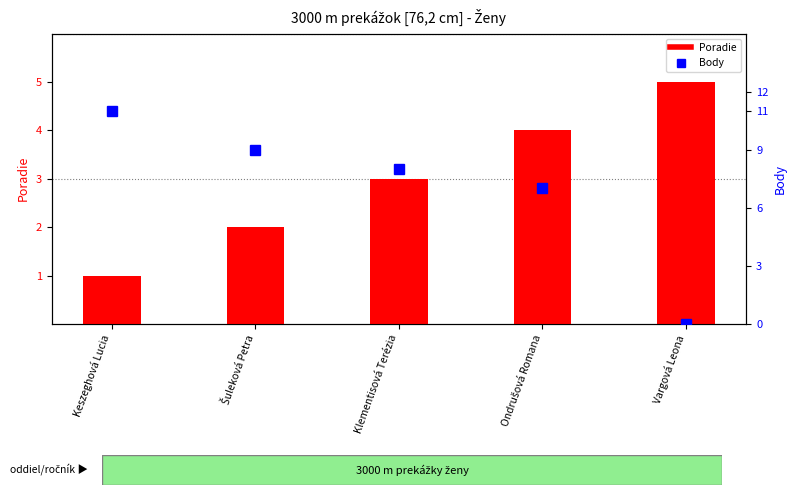

Which category has the highest value across all series?

Keszeghová Lucia